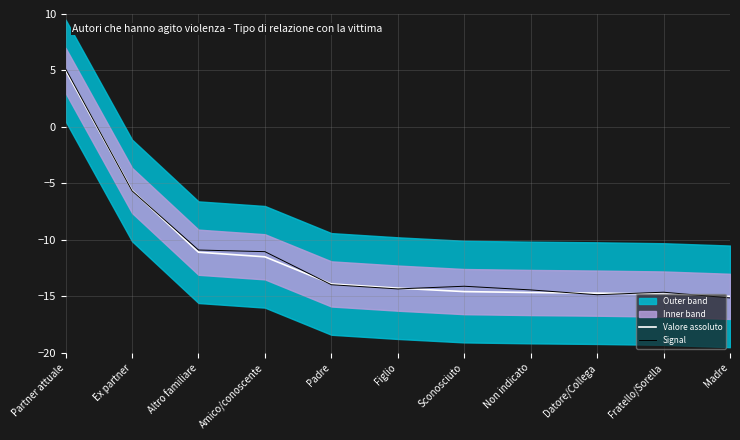

What is the maximum value shown in the chart?

5.1